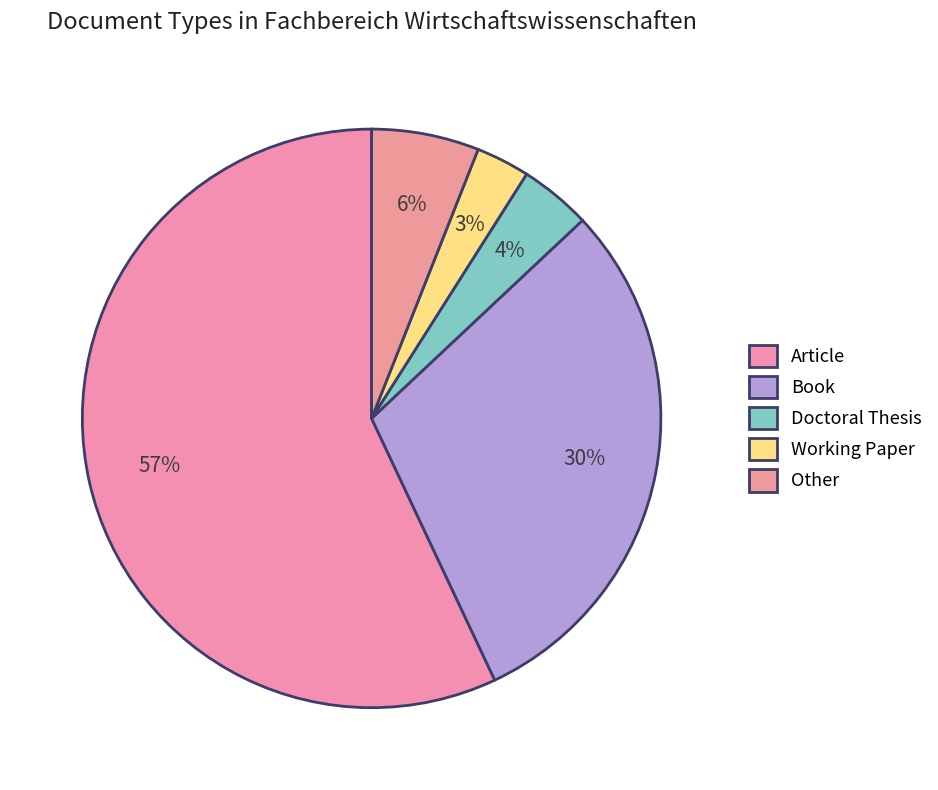

Do Other and Doctoral Thesis together represent more than half of the pie?

No